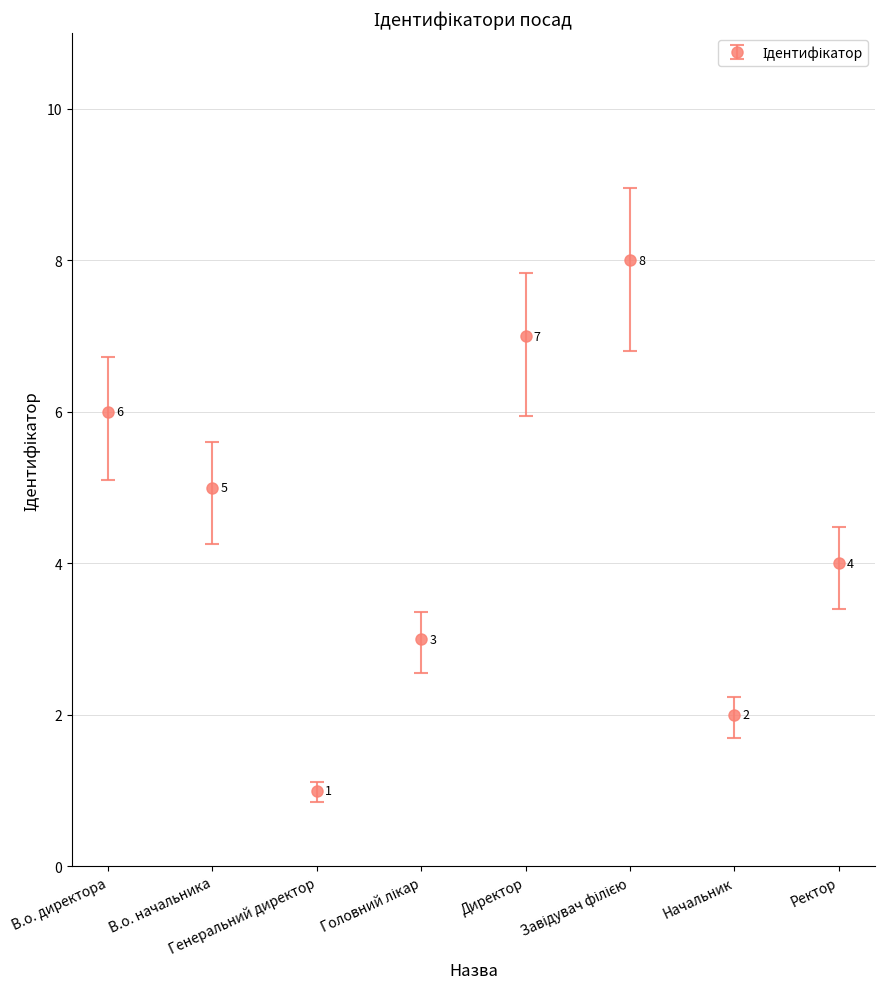

What is the greatest value displayed?

8